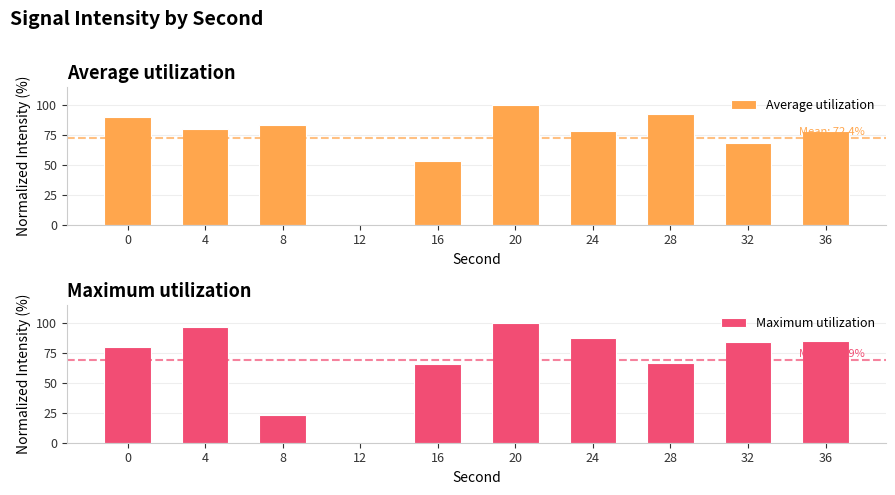

Which series has the largest total across all categories?

Average utilization